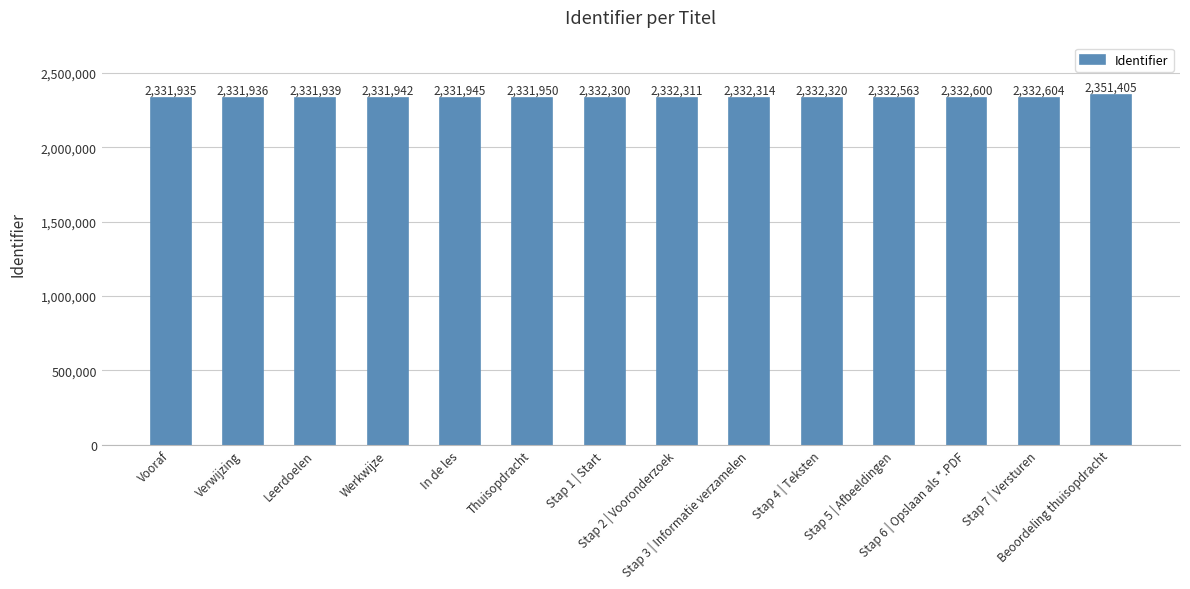

Reading right to left, what are all the values shown in this chart?

Beoordeling thuisopdracht=2351405	Stap 7 | Versturen=2332604	Stap 6 | Opslaan als *.PDF=2332600	Stap 5 | Afbeeldingen=2332563	Stap 4 | Teksten=2332320	Stap 3 | Informatie verzamelen=2332314	Stap 2 | Vooronderzoek=2332311	Stap 1 | Start=2332300	Thuisopdracht=2331950	In de les=2331945	Werkwijze=2331942	Leerdoelen=2331939	Verwijzing=2331936	Vooraf=2331935